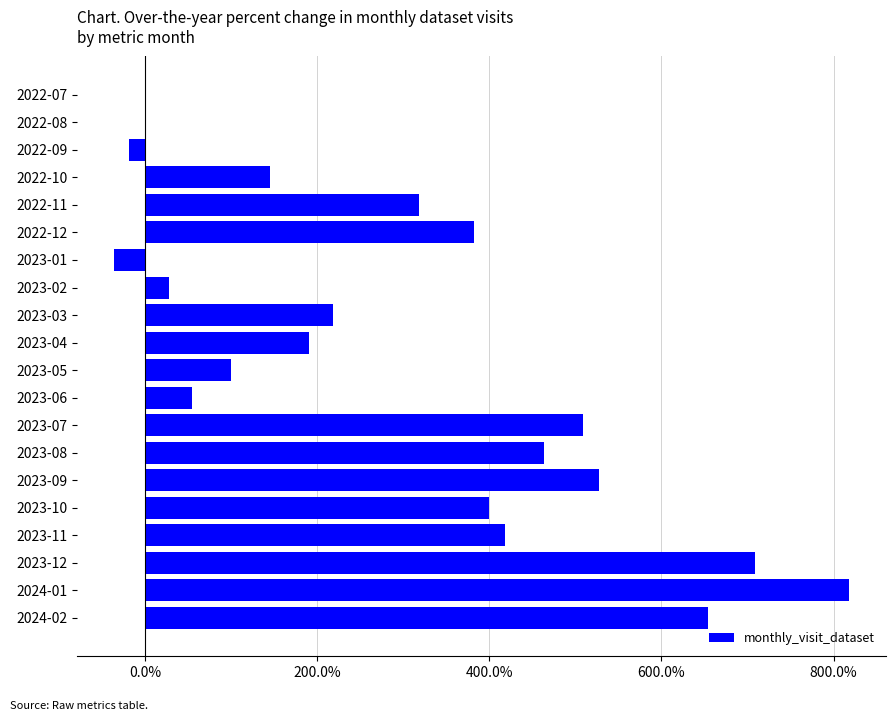

At which category does the chart reach its peak across all series?

2024-01